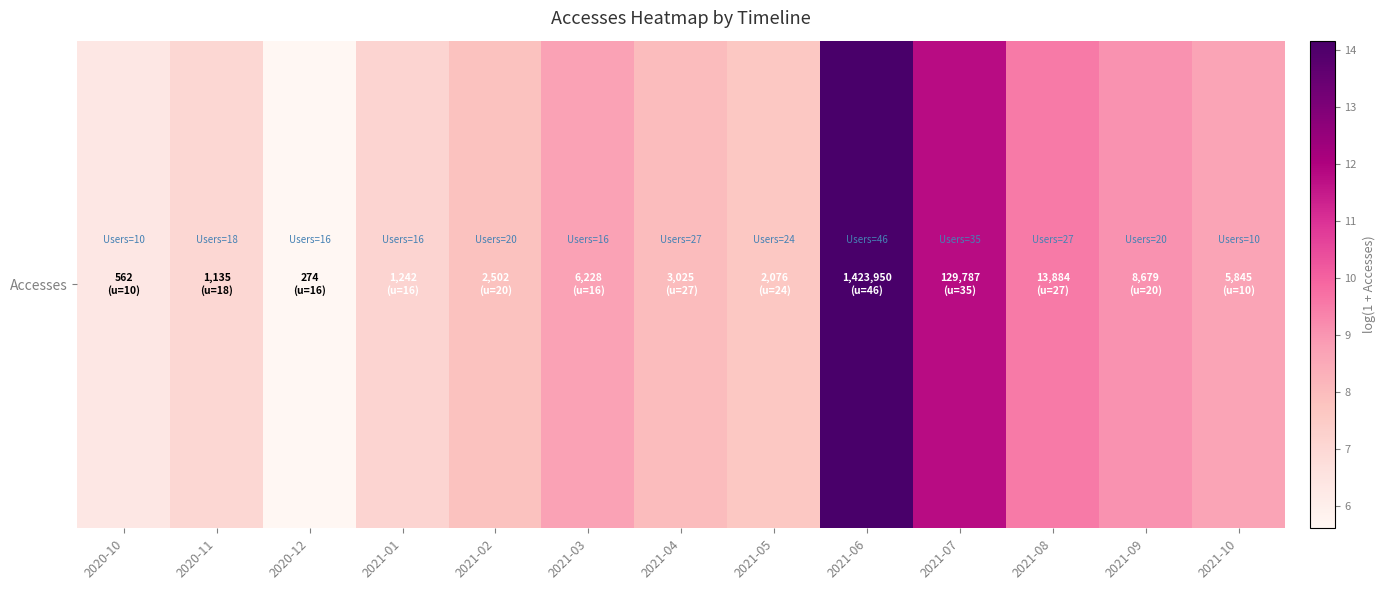

Reading left to right, list all the values displayed in this chart.

2020-10=6.3	2020-11=7.0	2020-12=5.6	2021-01=7.1	2021-02=7.8	2021-03=8.7	2021-04=8.0	2021-05=7.6	2021-06=14.2	2021-07=11.8	2021-08=9.5	2021-09=9.1	2021-10=8.7